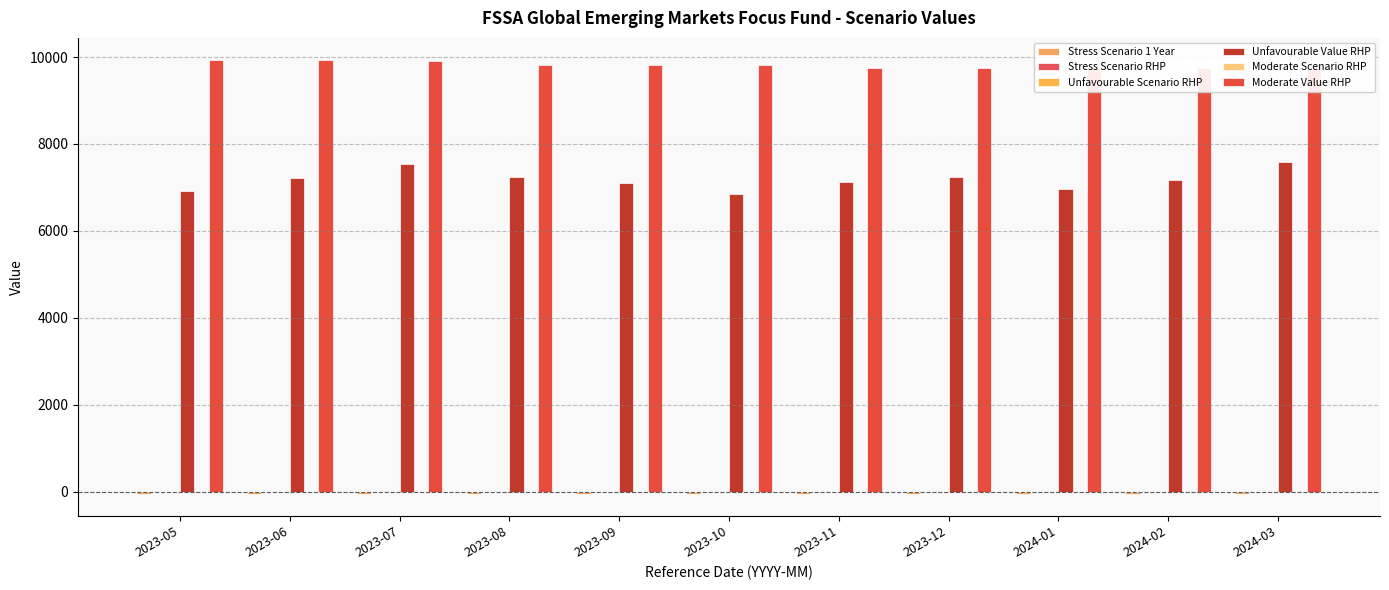

What is the difference between the highest and lowest values at 2023-10?

9872.8